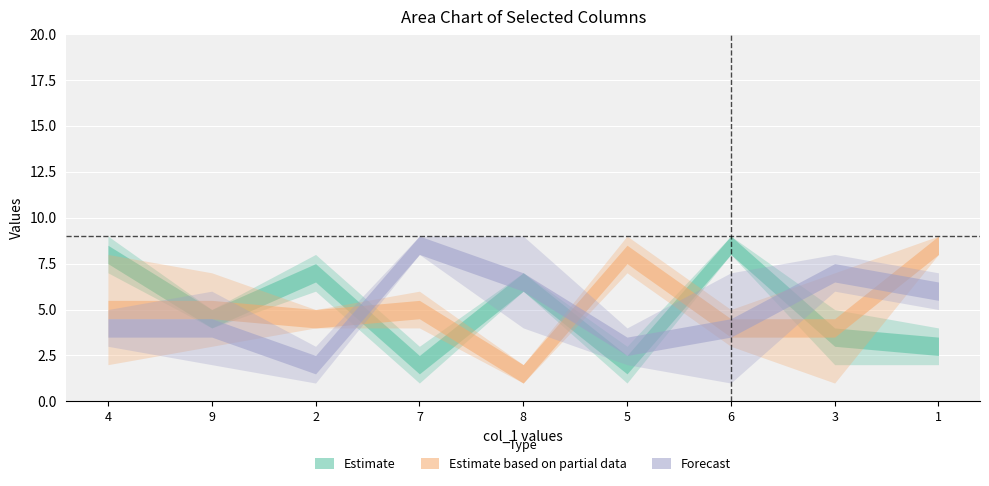

What is the label of the 4th point from the left?

7